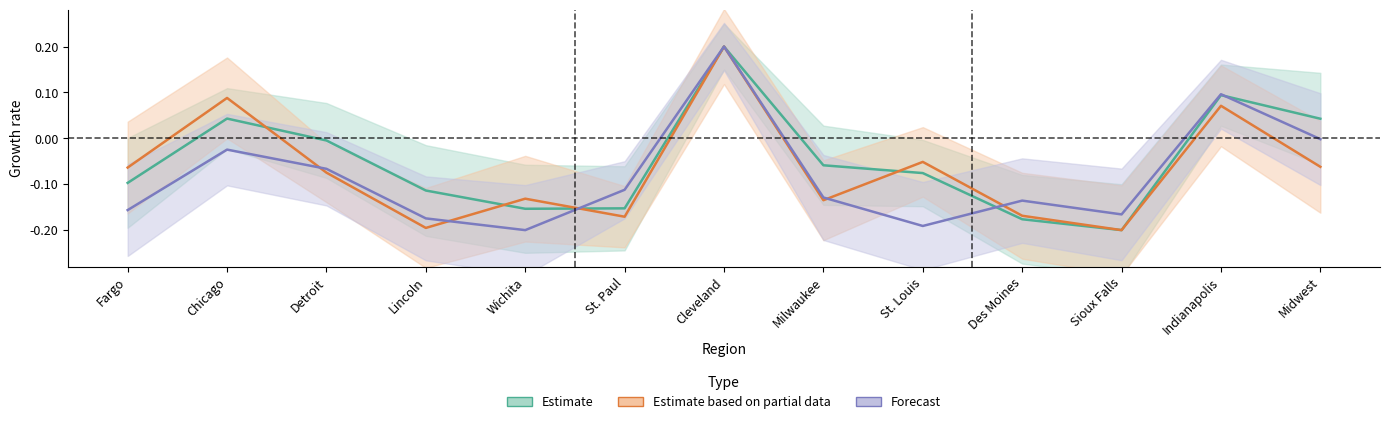

What is the sum of all Estimate values?

-0.7